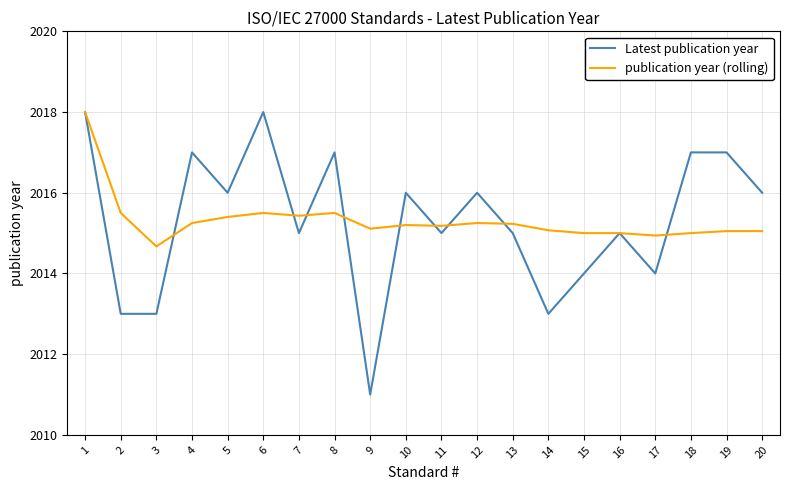

What is the maximum value for Latest publication year?

2018.0